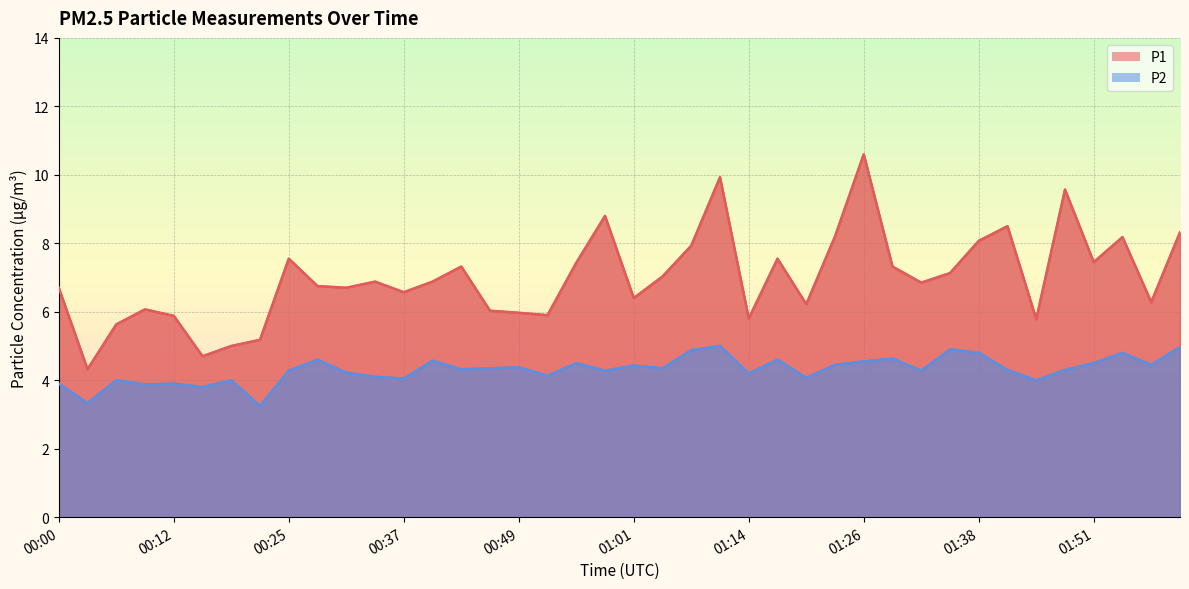

What is the label of the 14th point from the right?

01:20